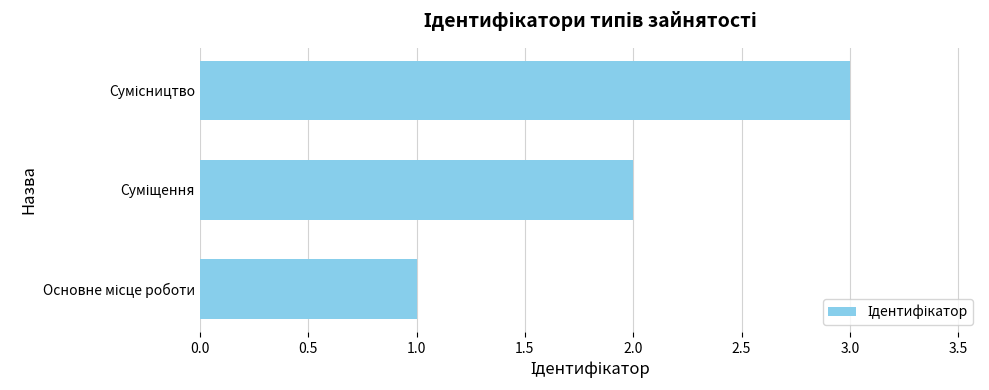

What is the greatest value displayed?

3